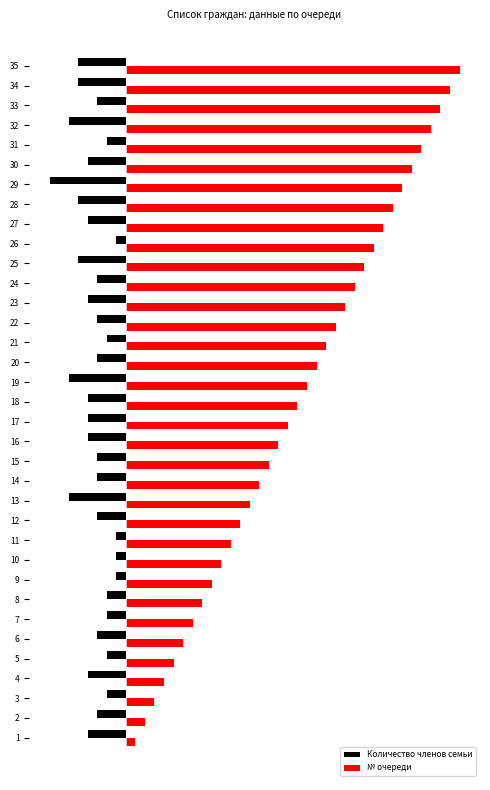

What are all the series names shown in the legend?

Количество членов семьи, № очереди